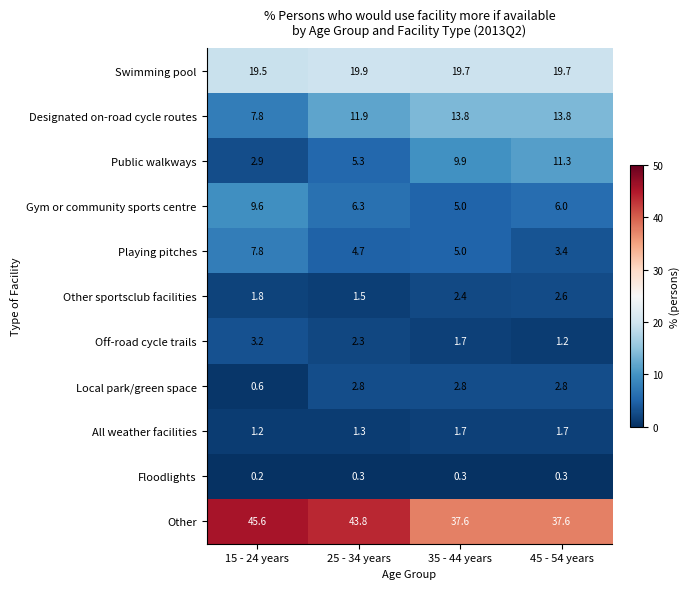

Which series has the largest range (max minus min)?

Public walkways